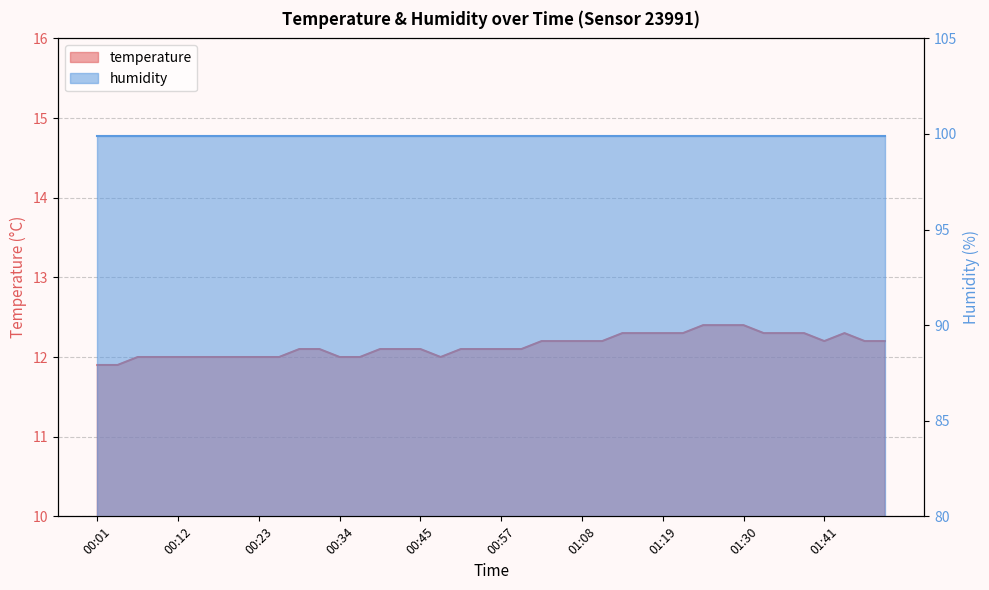

What is the average value?

12.1